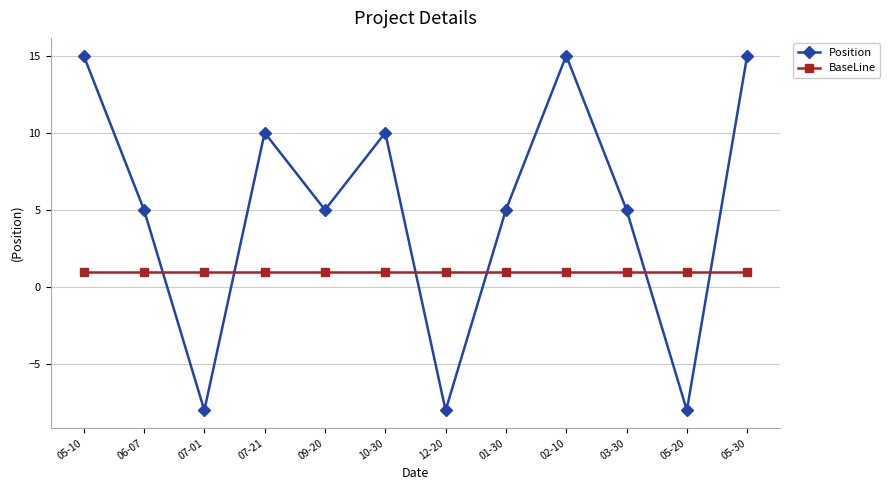

What is the spread (max minus min) of values at 07-21?

9